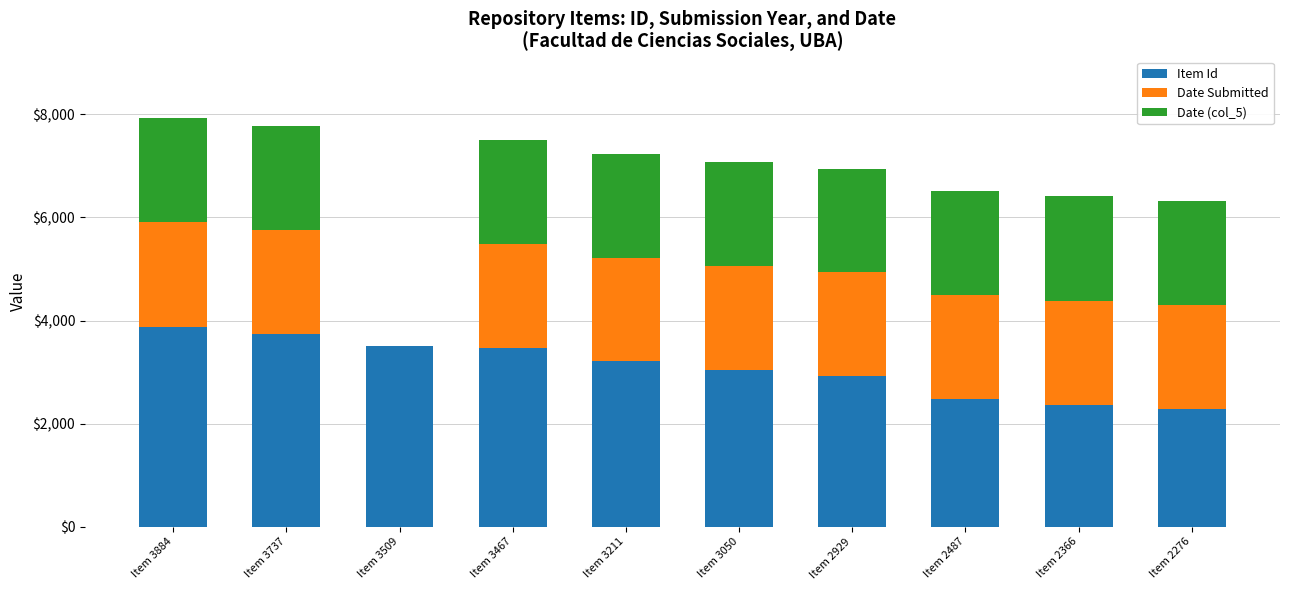

The value of Item Id at Item 3050 is 1173. True or false?

False